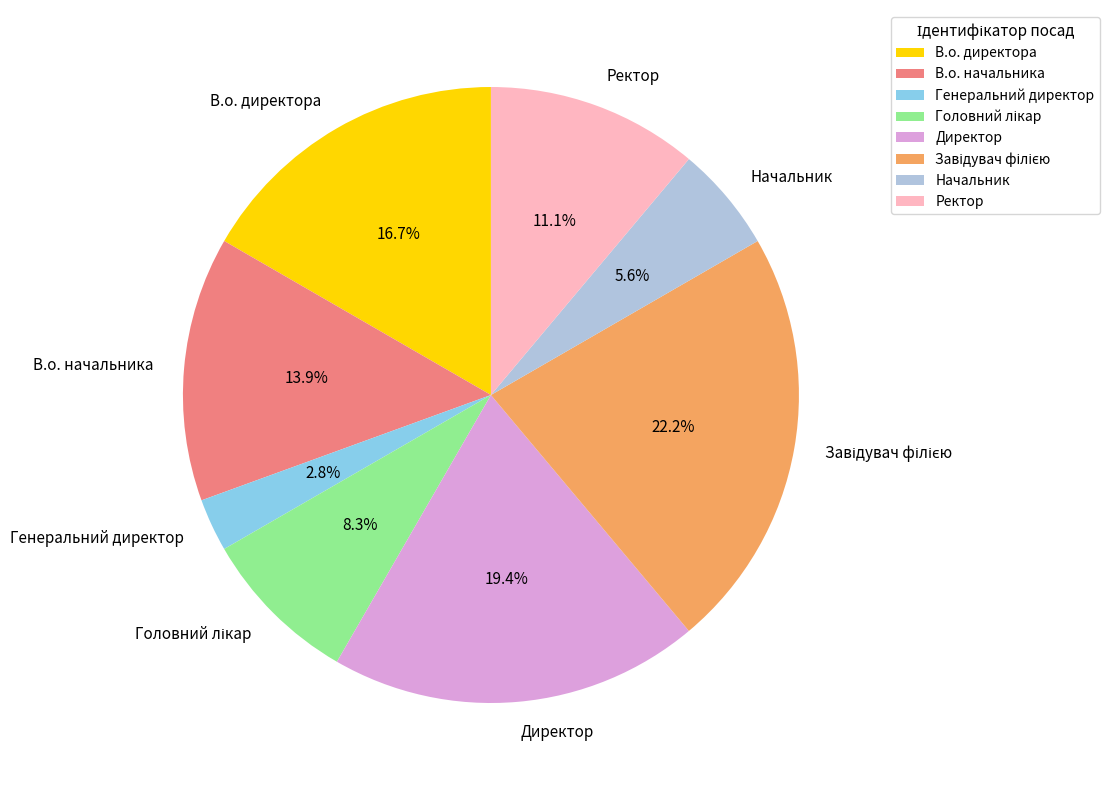

How many segments does this pie chart have?

8